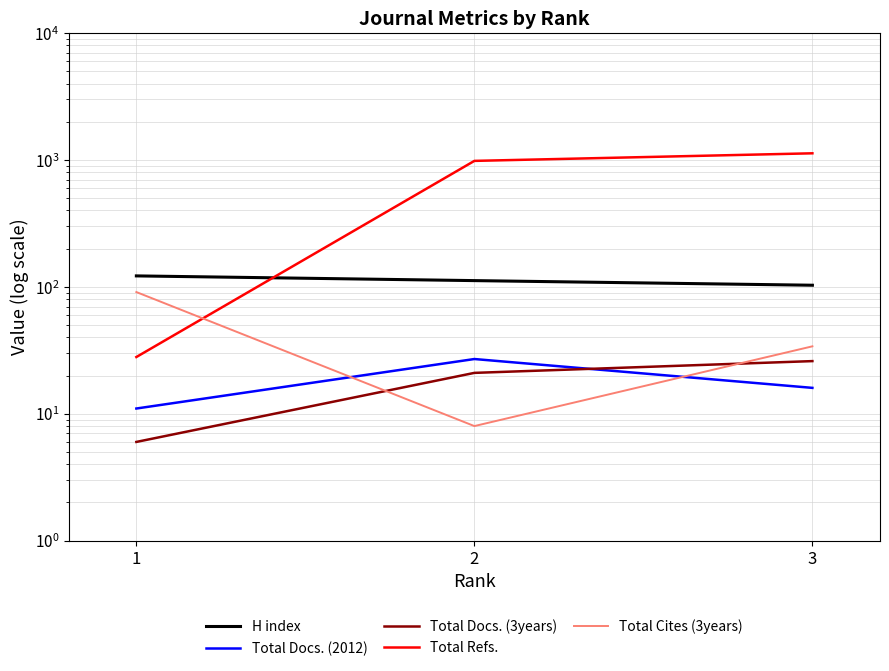

Reading right to left, what are all the values shown in this chart?

H index: 3=103	2=112	1=122
Total Docs. (2012): 3=16	2=27	1=11
Total Docs. (3years): 3=26	2=21	1=6
Total Refs.: 3=1128	2=983	1=28
Total Cites (3years): 3=34	2=8	1=91